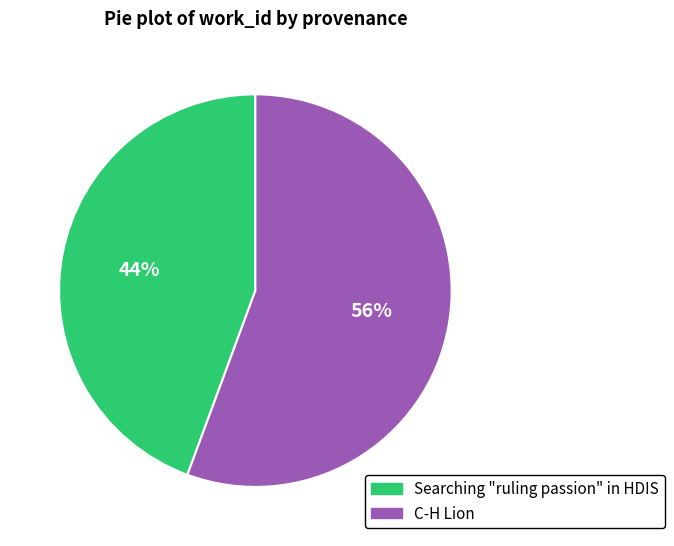

To the nearest percent, what is the combined percentage of Searching "ruling passion" in HDIS and C-H Lion?

100%